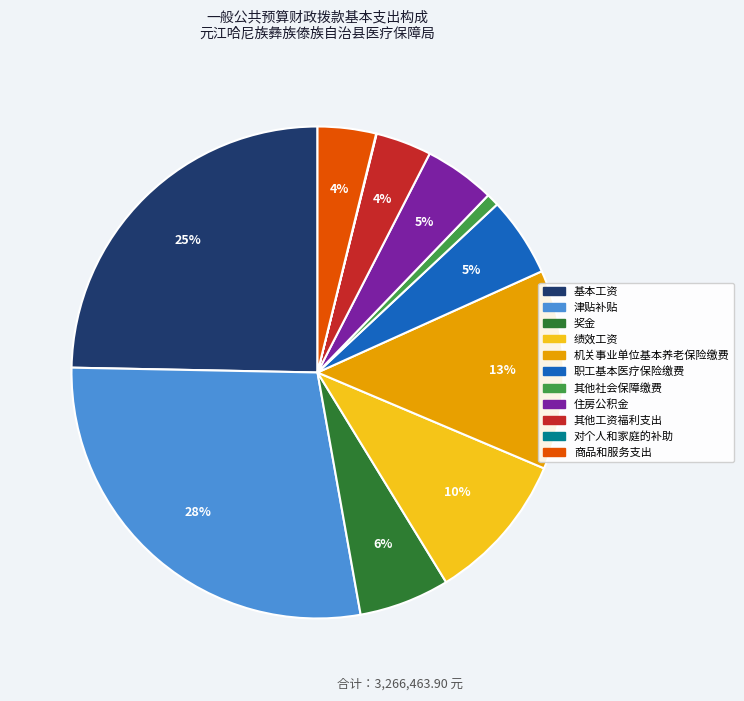

Combined, do 津贴补贴 and 基本工资 account for over 50%?

Yes